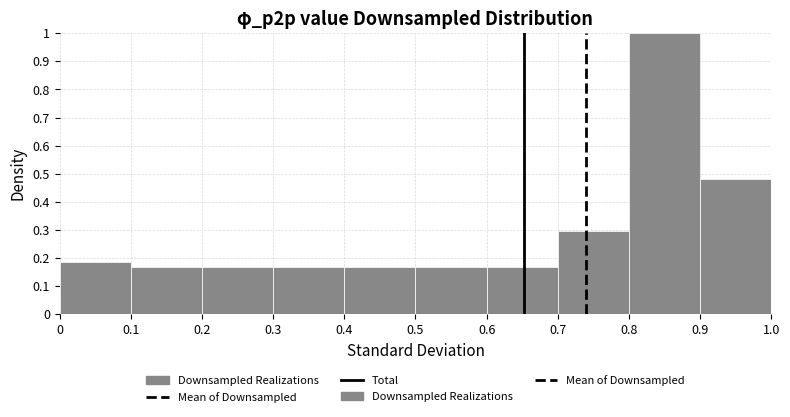

Reading left to right, list every bar in this chart as the range it spans on the x-axis followed by its height. The values are not printed on the chart, so give them approximately, as read against the axis.

0 to 0.1: 0.19
0.1 to 0.2: 0.17
0.2 to 0.3: 0.17
0.3 to 0.4: 0.17
0.4 to 0.5: 0.17
0.5 to 0.6: 0.17
0.6 to 0.7: 0.17
0.7 to 0.8: 0.30
0.8 to 0.9: 1.00
0.9 to 1.0: 0.48